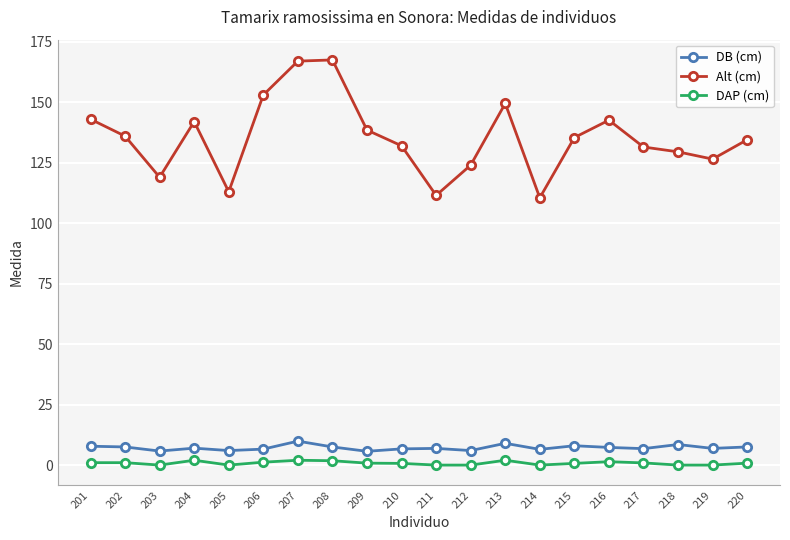

True or false: DB (cm) has a value of 6.0 at 205.

True